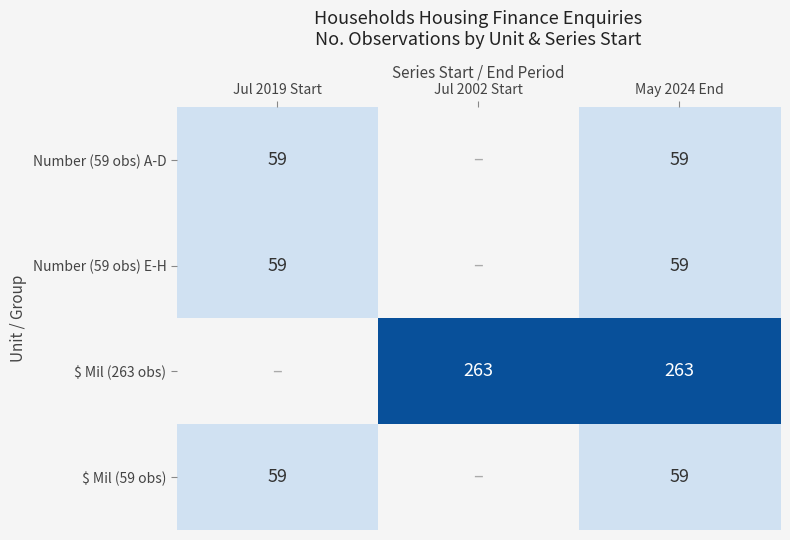

True or false: $ Mil (263 obs) has a value of 263 at May 2024 End.

True